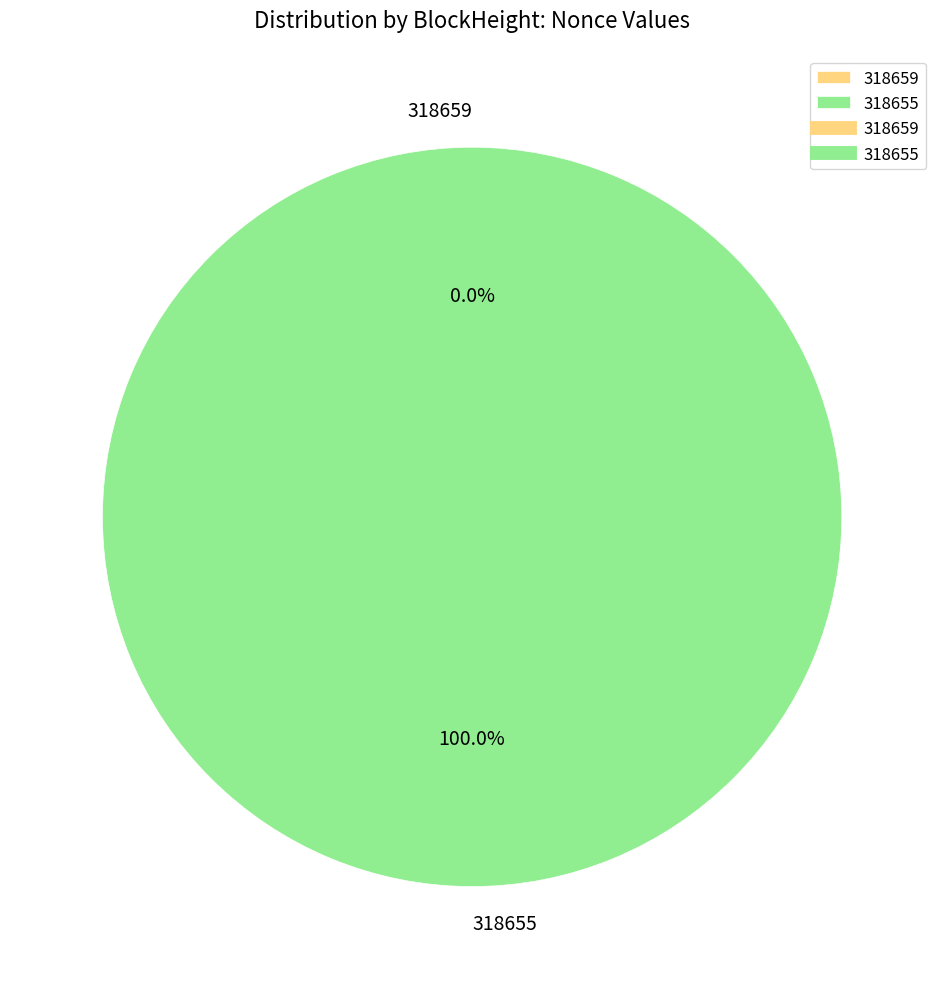

Is 318655 the majority of the pie?

Yes